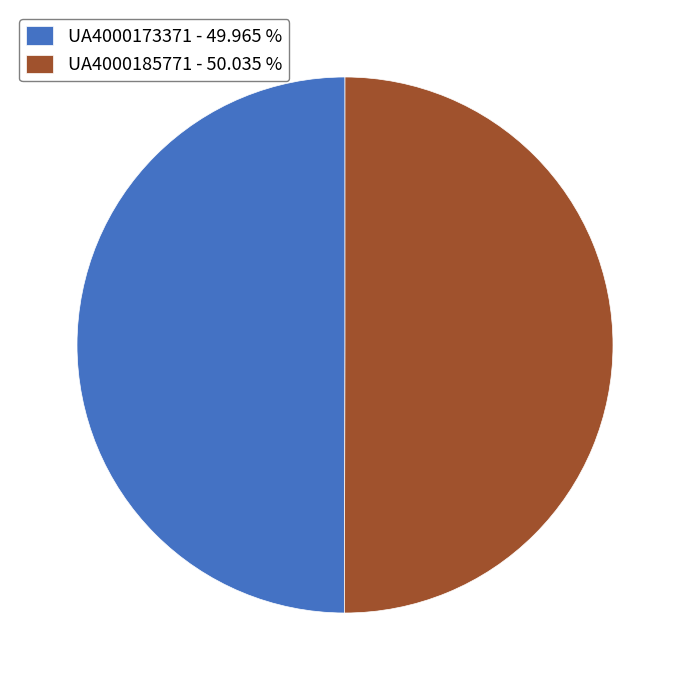

Do UA4000185771 - 50.035 % and UA4000173371 - 49.965 % together represent more than half of the pie?

Yes